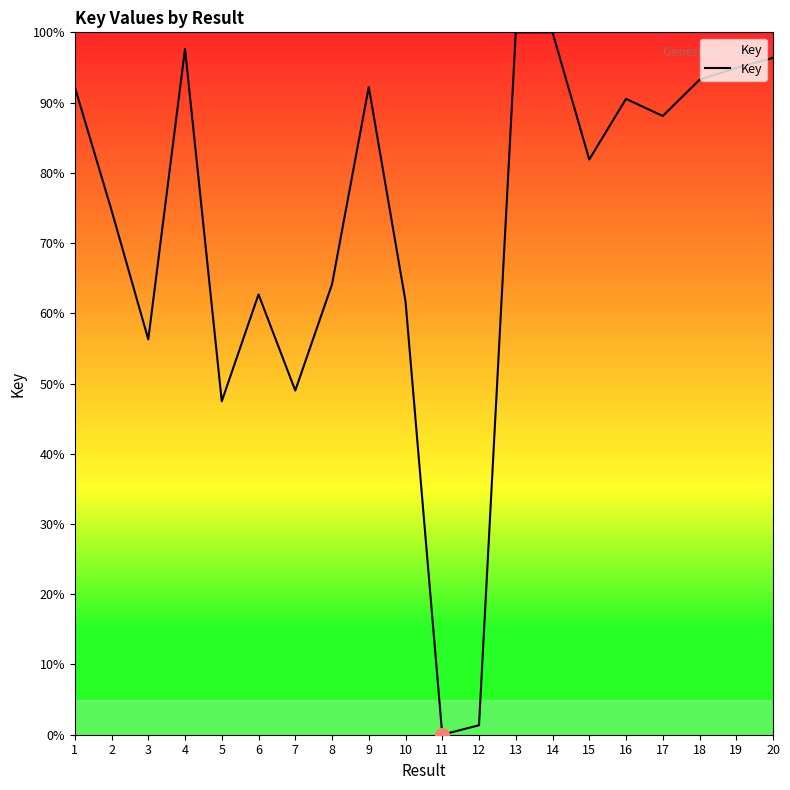

What is the ratio of the value at 18 to the value at 4?

1.0